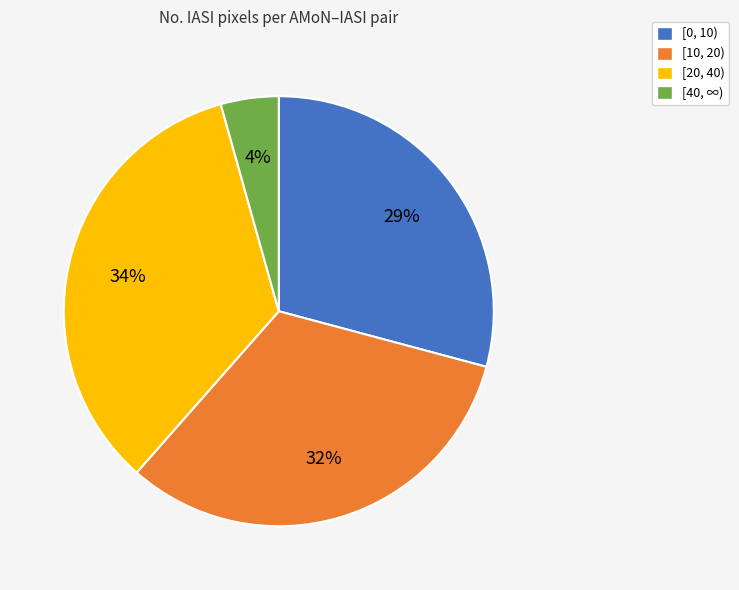

Is [20, 40) the majority of the pie?

No